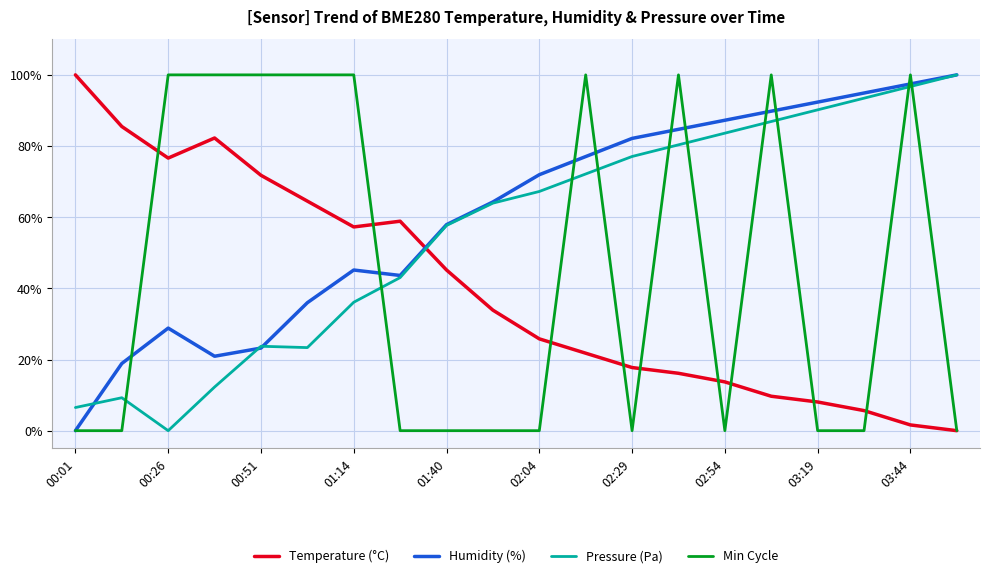

At how many categories does at least one series exceed 0?

20